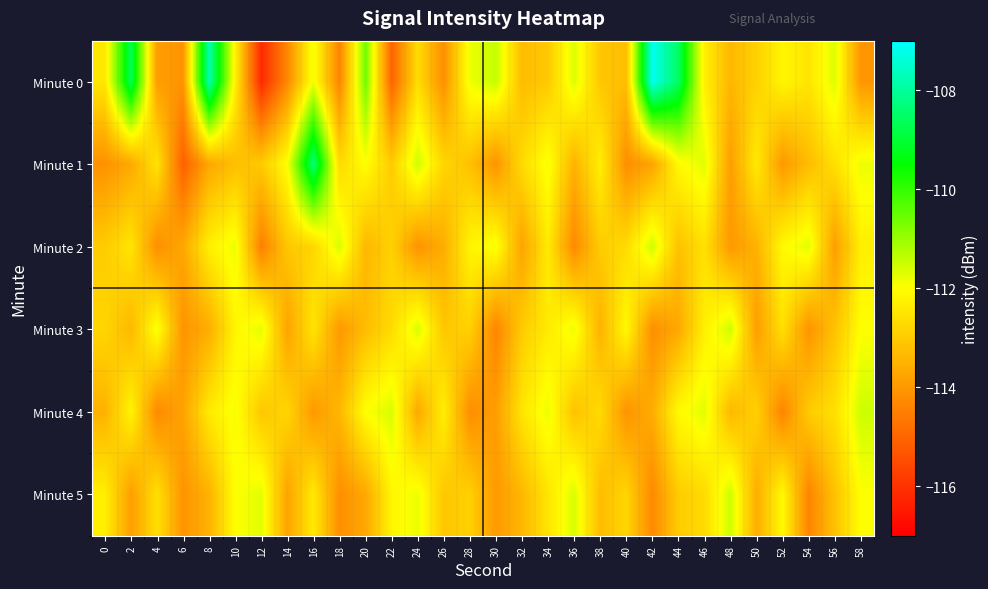

At which category is the sum across all series the highest?

16